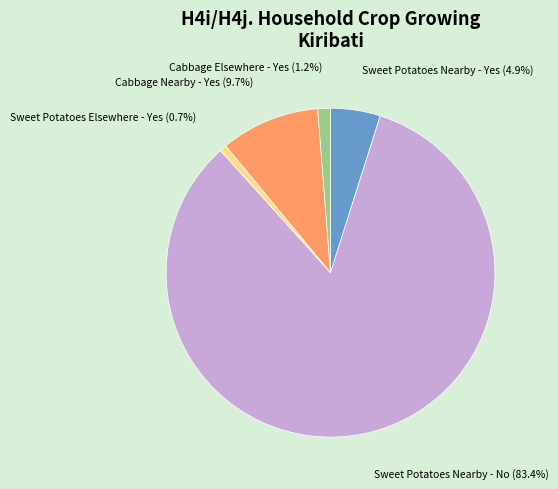

Which has a higher value, Sweet Potatoes Nearby - No or Sweet Potatoes Nearby - Yes?

Sweet Potatoes Nearby - No